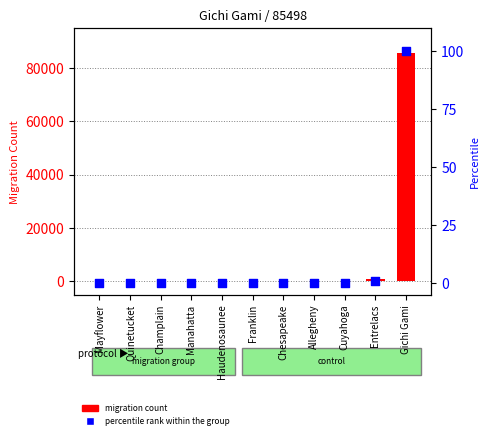

At which category is the sum across all series the highest?

Gichi Gami